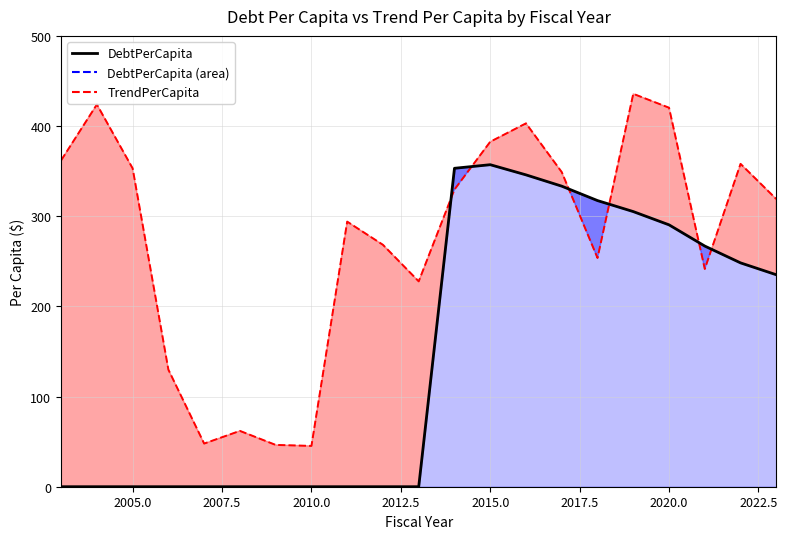

True or false: DebtPerCapita has more than 0 interior local peaks.

True